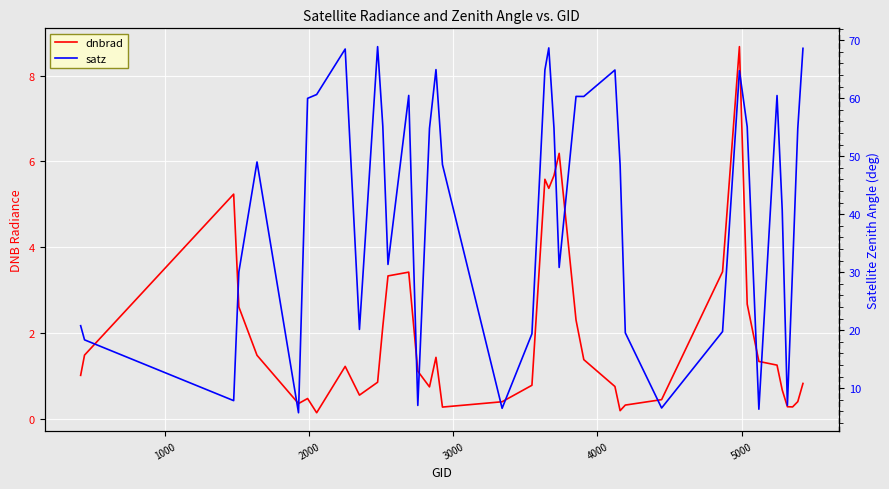

Which series has the largest range (max minus min)?

satz